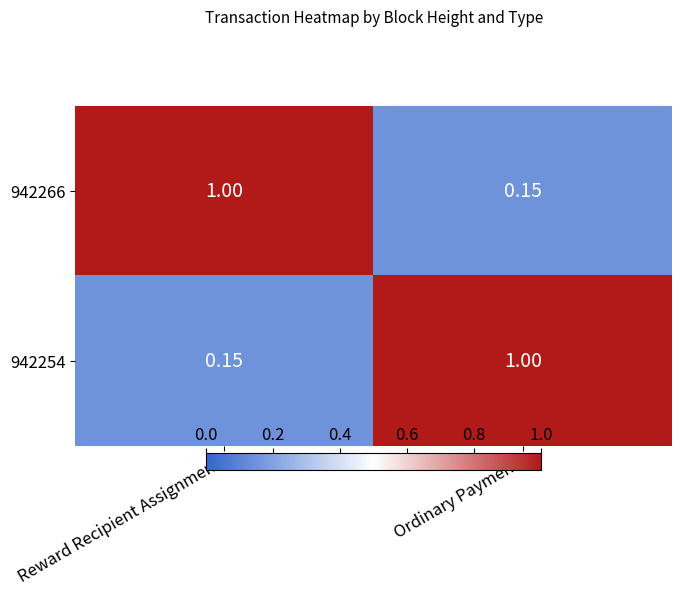

List the labels in order of 942254 value, smallest first.

Reward Recipient Assignment, Ordinary Payment